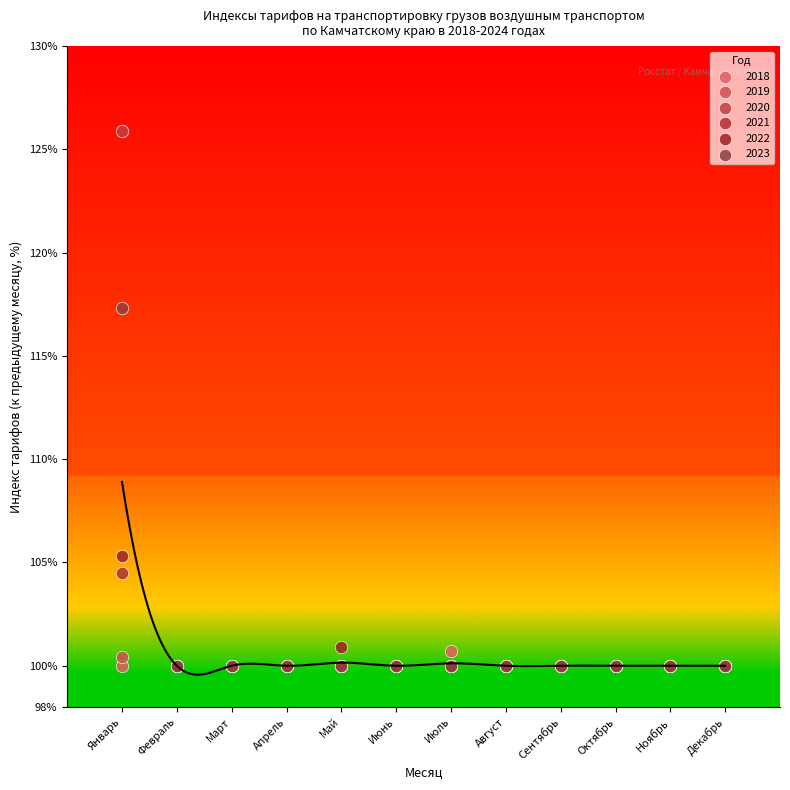

What are all the series names shown in the legend?

2018, 2019, 2020, 2021, 2022, 2023